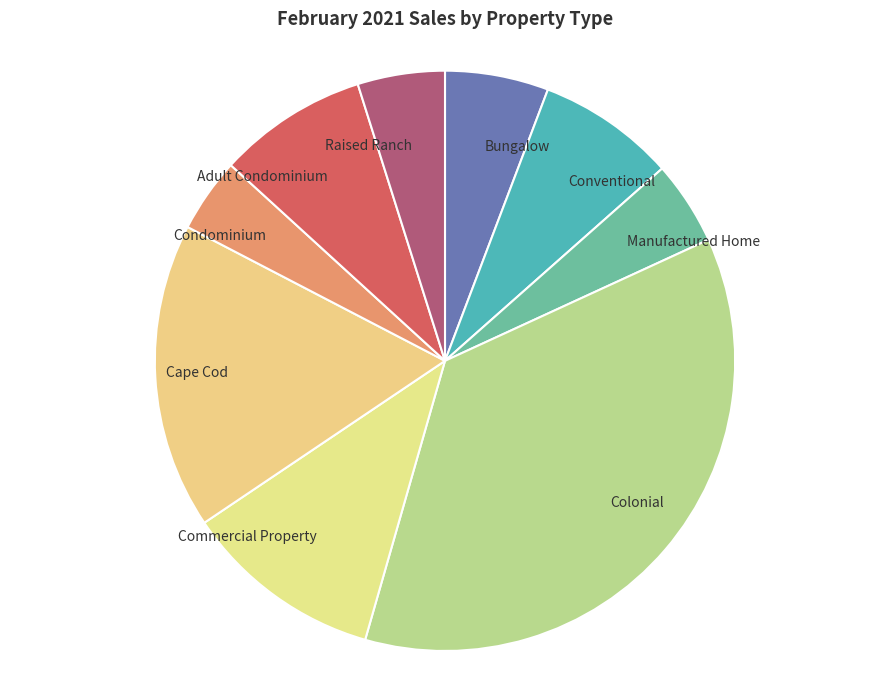

Do Manufactured Home and Adult Condominium together represent more than half of the pie?

No